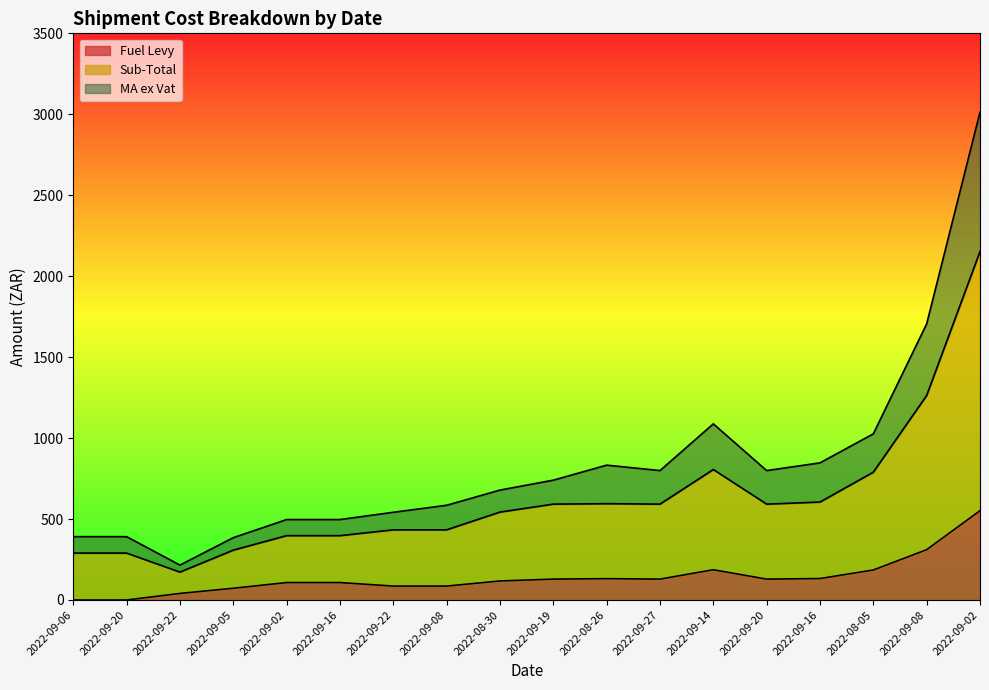

Does the chart have visible grid lines?

No